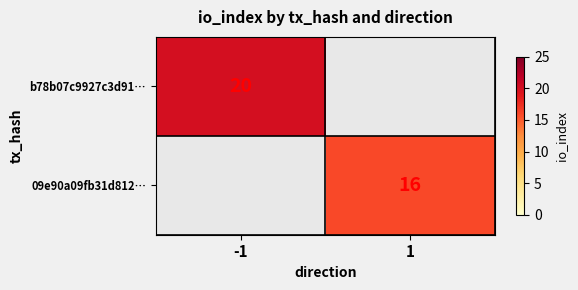

How many data points does each series have?

2